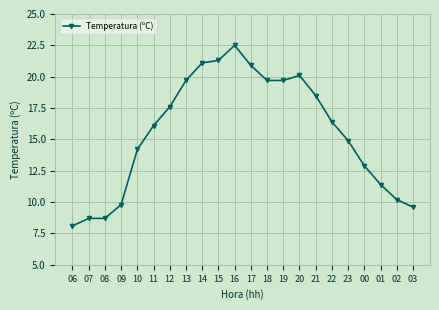

Reading right to left, what are all the values shown in this chart?

03=9.6	02=10.2	01=11.4	00=12.9	23=14.9	22=16.4	21=18.5	20=20.1	19=19.7	18=19.7	17=20.9	16=22.5	15=21.3	14=21.1	13=19.7	12=17.6	11=16.1	10=14.2	09=9.8	08=8.7	07=8.7	06=8.1